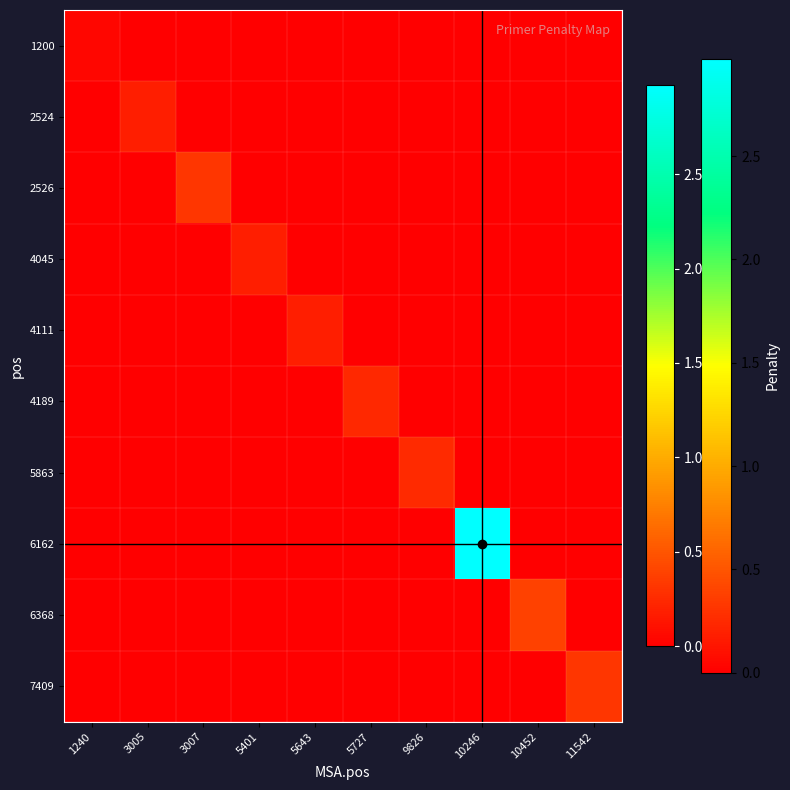

What is the spread (max minus min) of values at 9826?

0.3